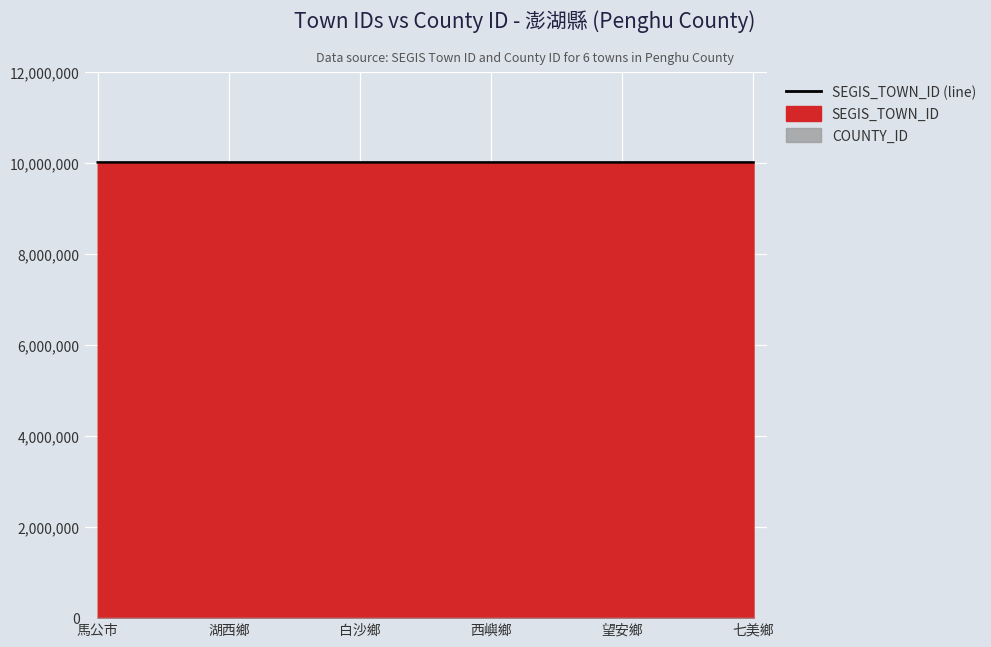

How many data points does each series have?

6